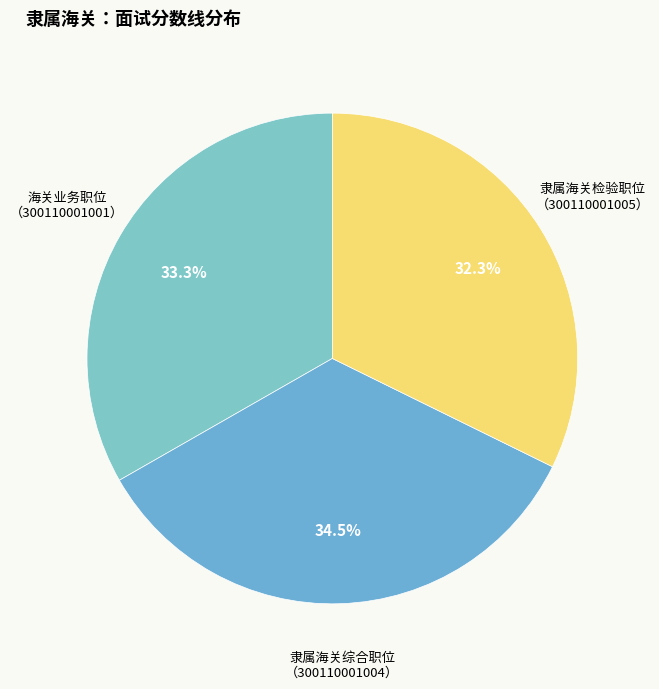

Do 隶属海关检验职位 （300110001005） and 隶属海关综合职位 （300110001004） together represent more than half of the pie?

Yes